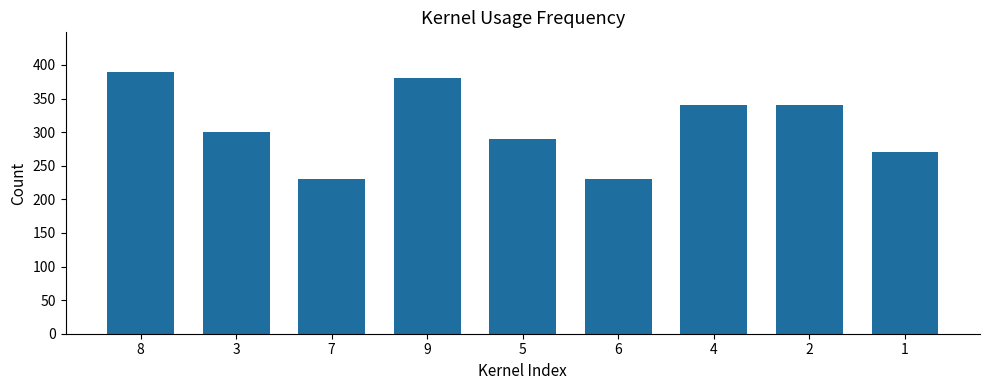

The value at 3 is 160. True or false?

False